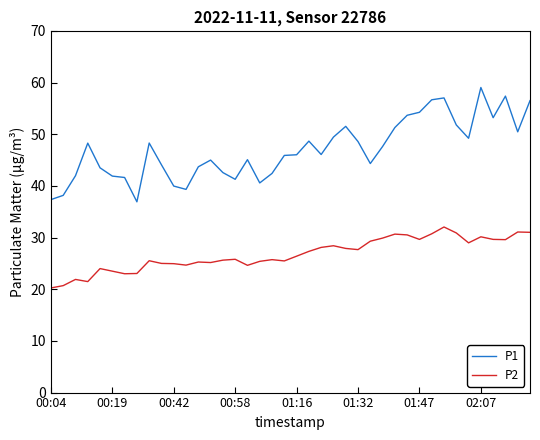

What is the difference between the second highest and minimum values in the P2 series?

10.8